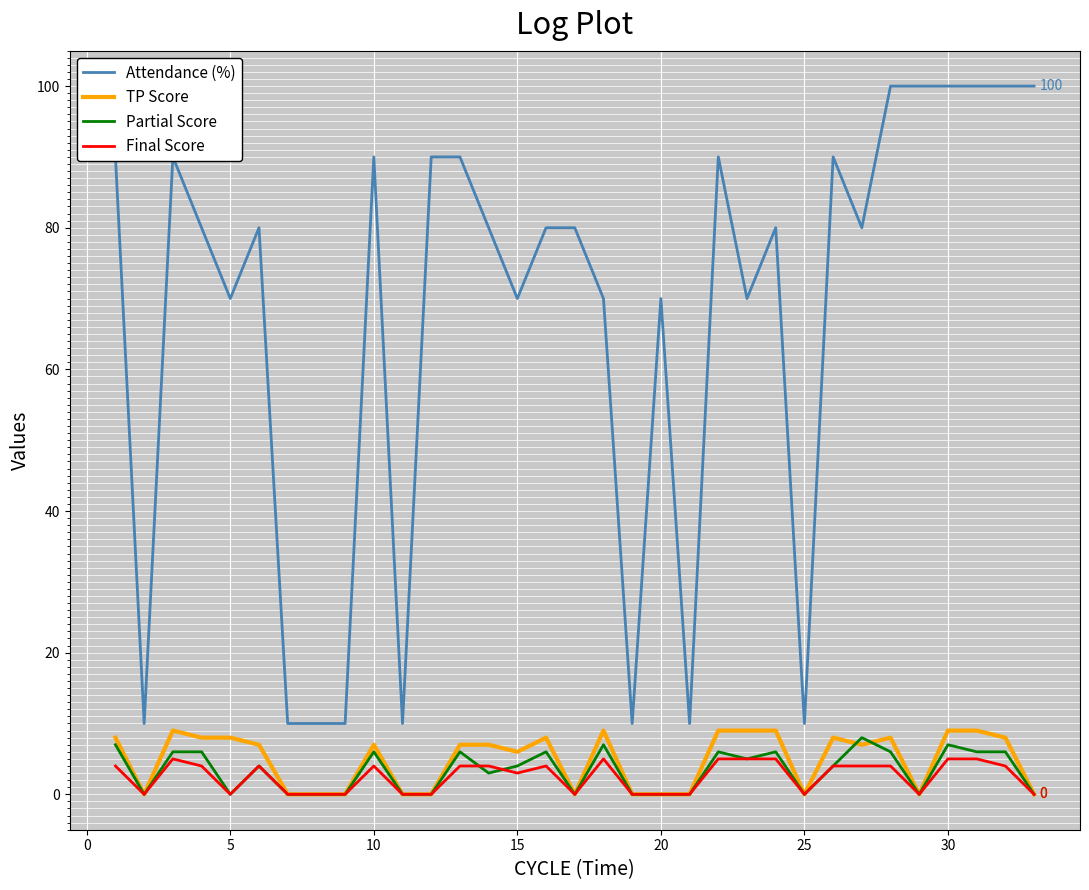

Which series has the widest spread of values?

Attendance (%)